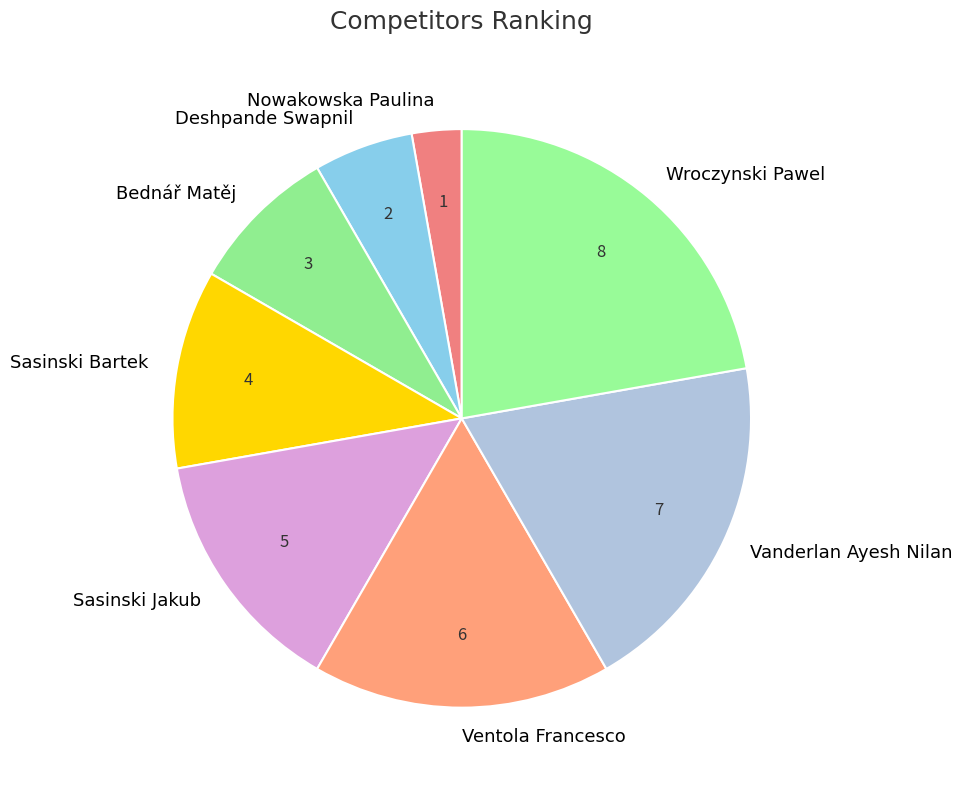

Is Wroczynski Pawel the majority of the pie?

No